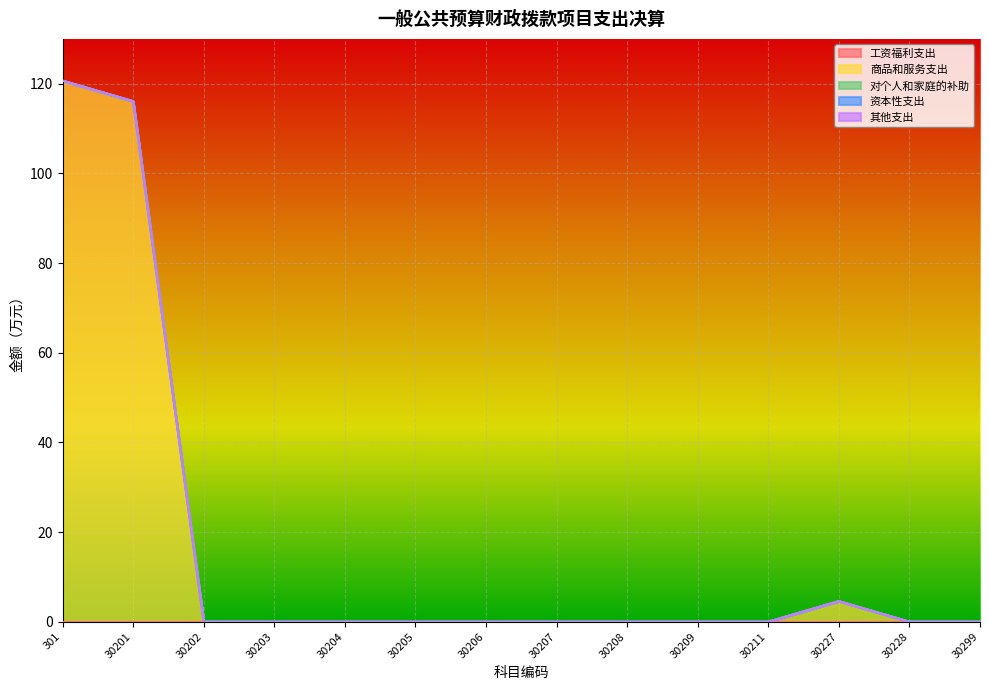

At how many categories does at least one series exceed 118?

1